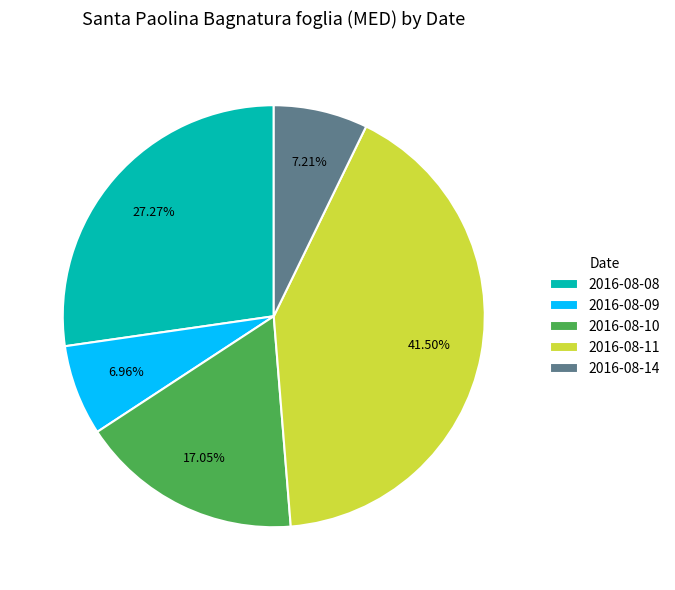

To the nearest percent, what is the average slice percentage?

20%